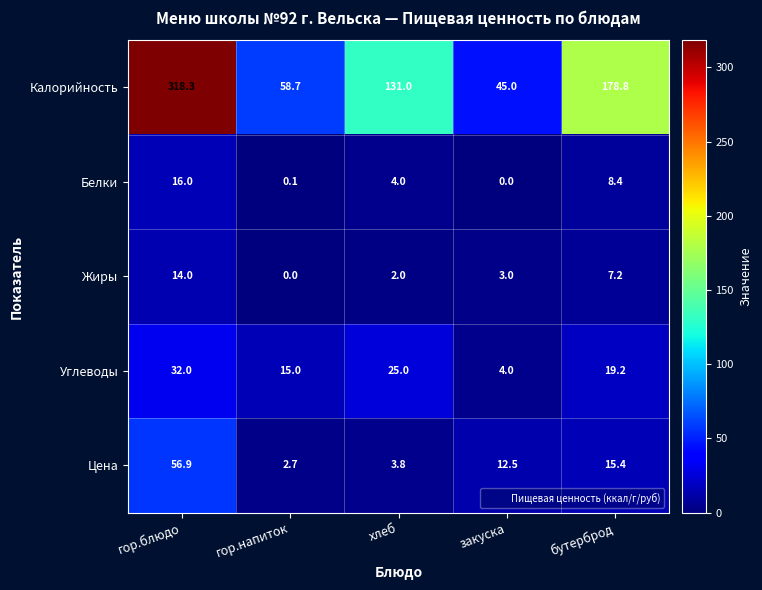

Which series changed the most between гор.напиток and бутерброд?

Калорийность